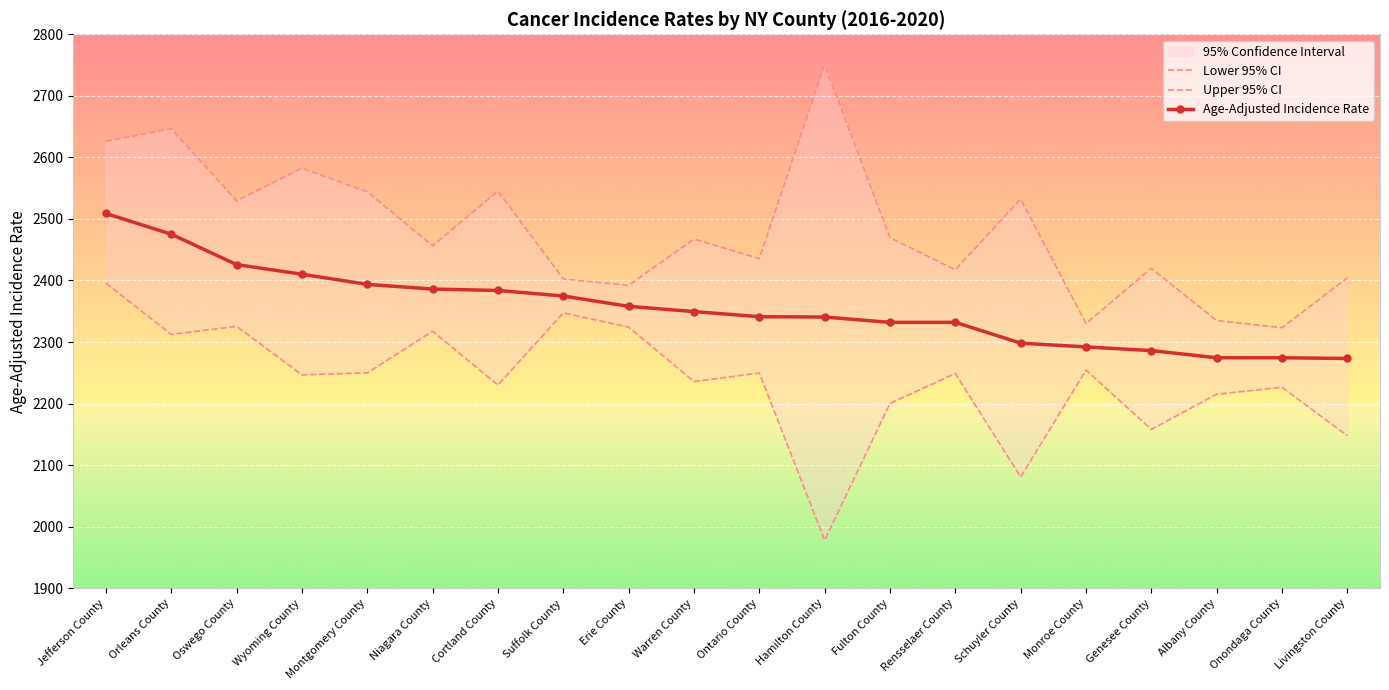

True or false: Age-Adjusted Incidence Rate has a value of 1211.8 at Orleans County.

False